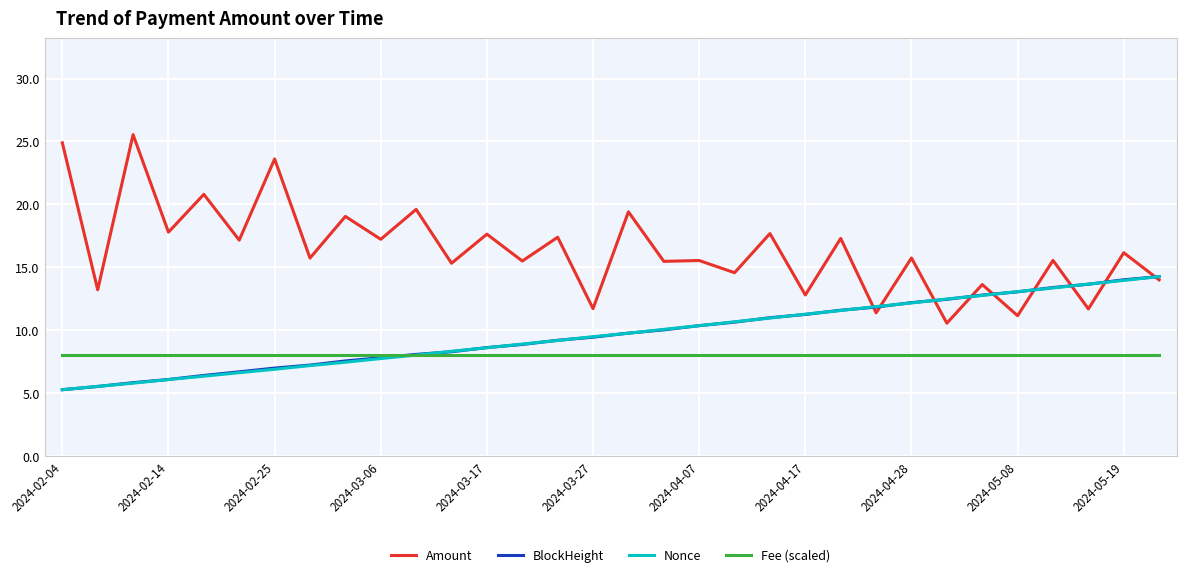

What is the sum of all Amount values?

524.9